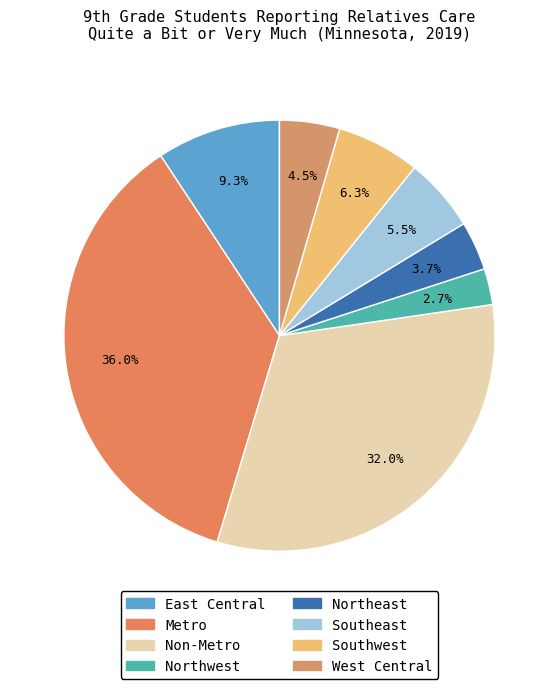

Approximately how many times larger is the value at Metro compared to Northwest?

13.3